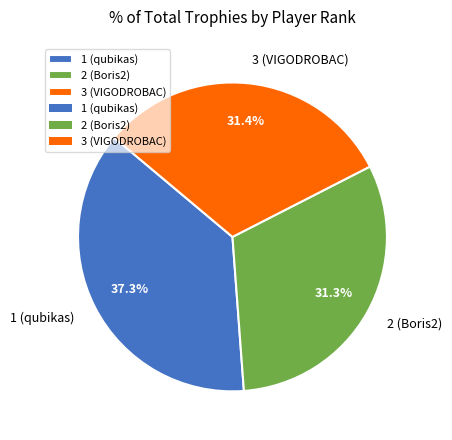

The 2 (Boris2) slice represents 37% of the pie. True or false?

False